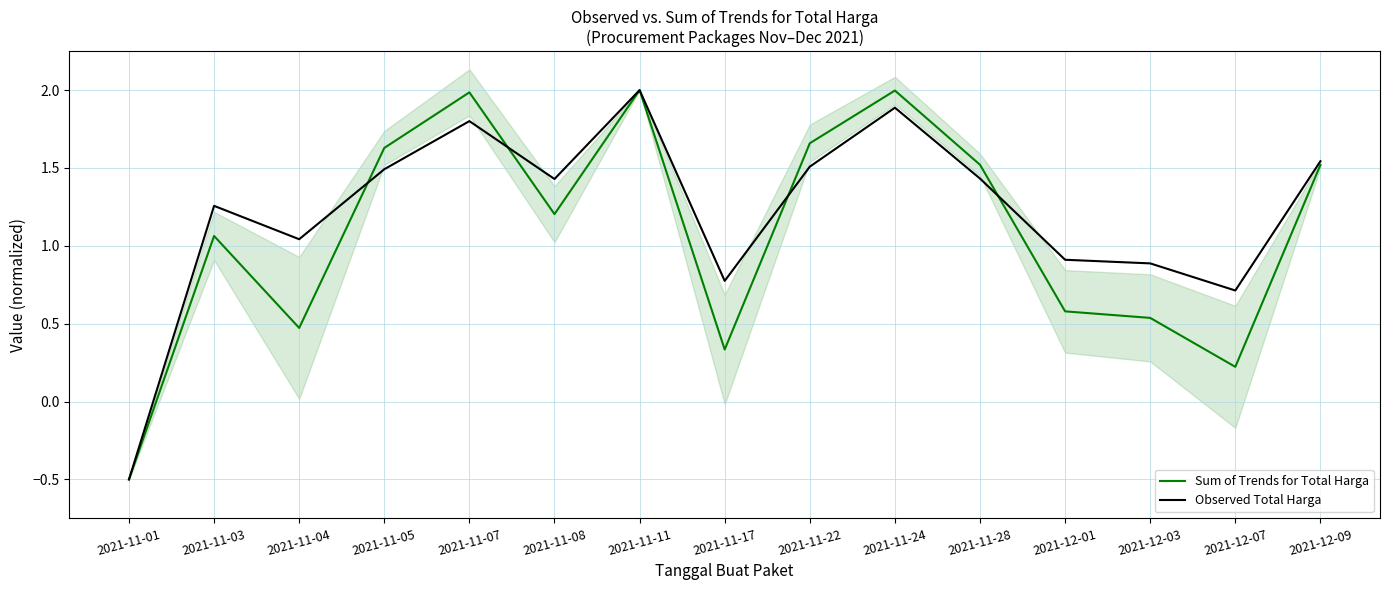

Read the Sum of Trends for Total Harga value at 2021-11-24.

2.0